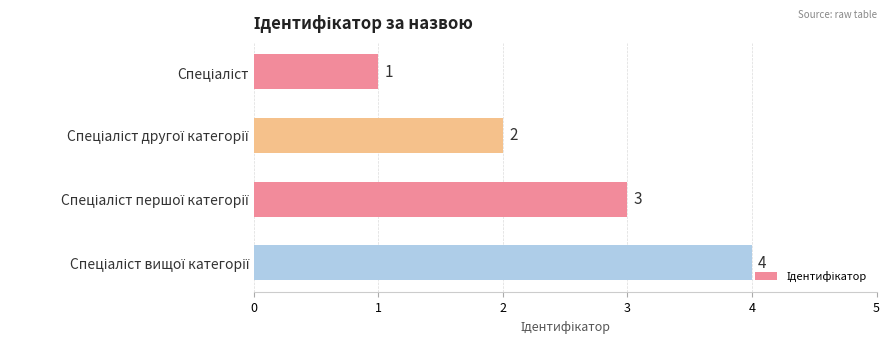

Are the bars horizontal?

Yes